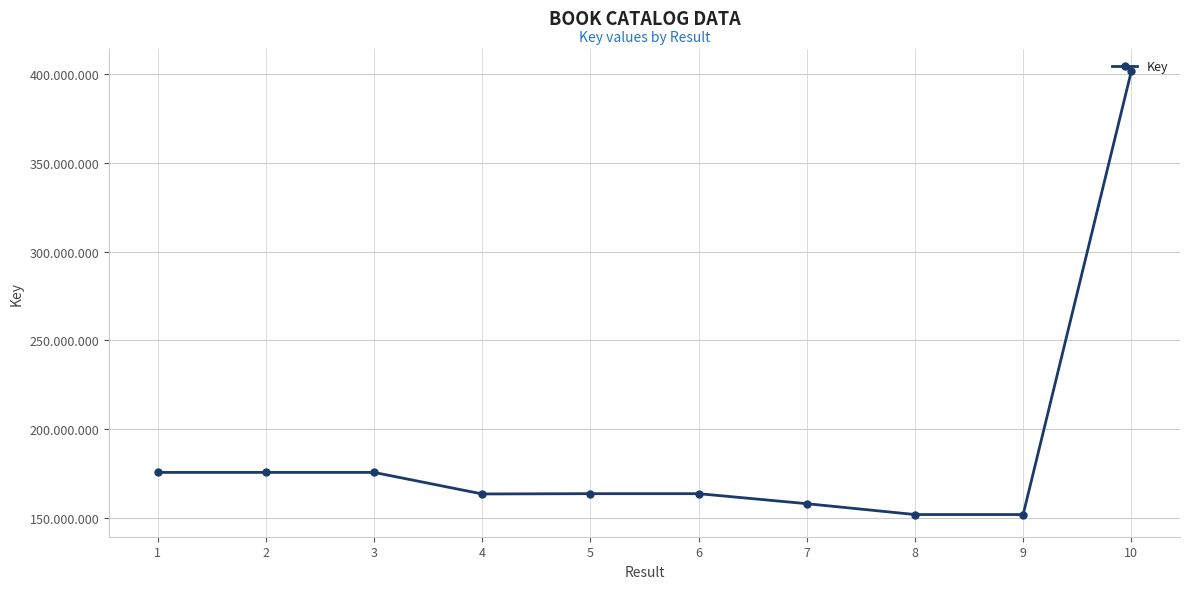

How many points are higher than both their immediate neighbors (excluding endpoints)?

2